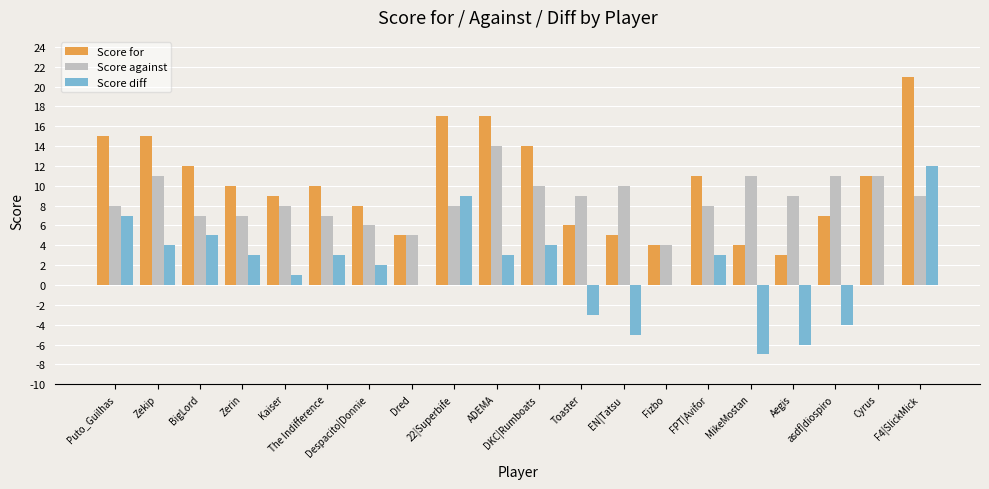

What is the greatest value displayed?

21